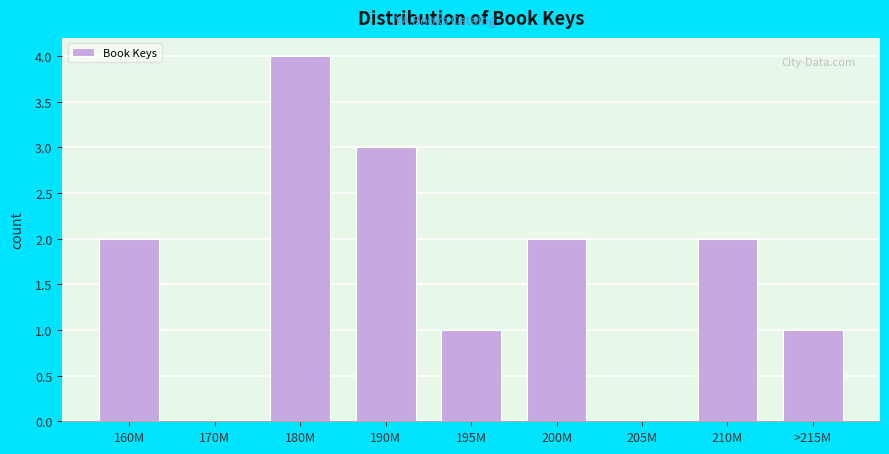

Reading left to right, what are all the values shown in this chart?

160M=2	170M=0	180M=4	190M=3	195M=1	200M=2	205M=0	210M=2	>215M=1